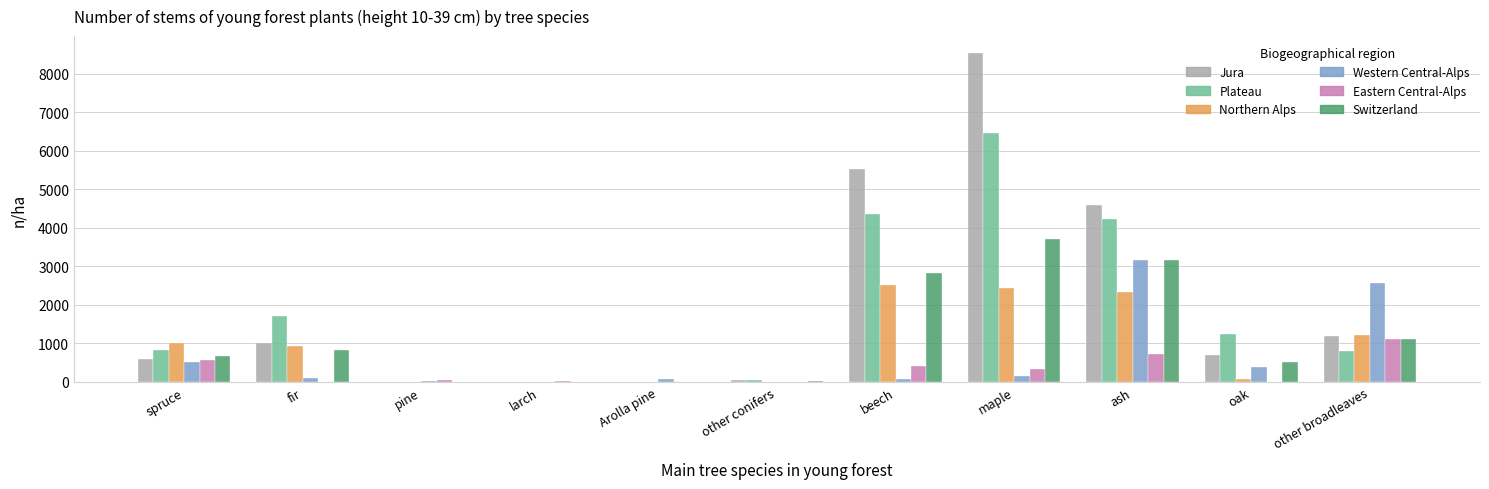

Between Arolla pine and oak, which series saw the biggest shift?

Plateau